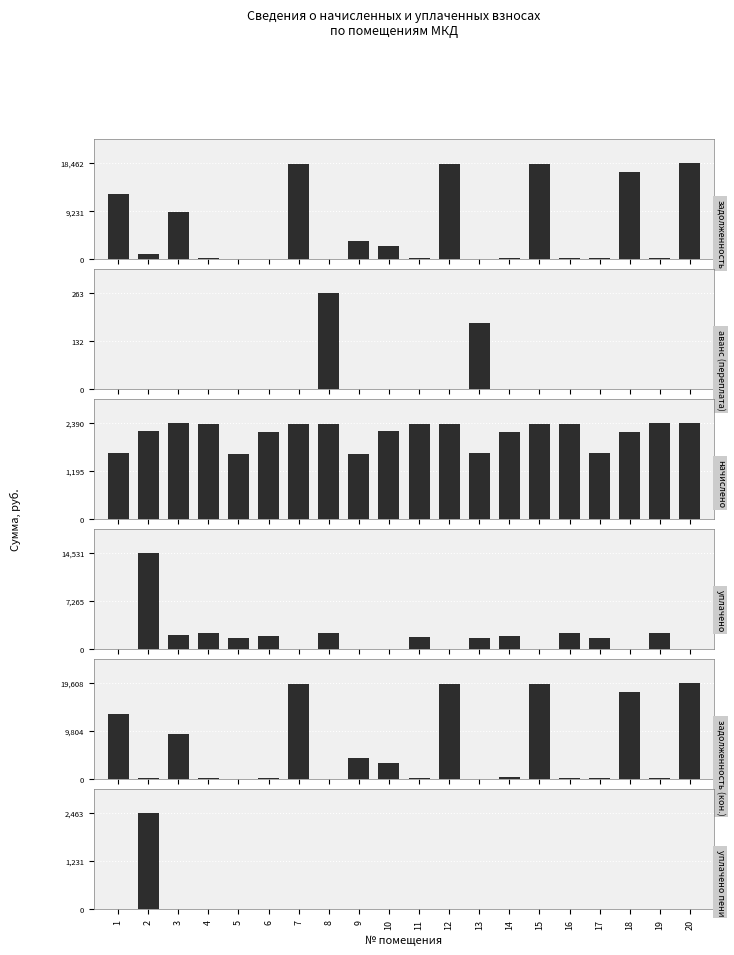

At 9, list the series in order from largest to smallest.

задолженность (кон.), задолженность, начислено, аванс (переплата), уплачено, уплачено пени